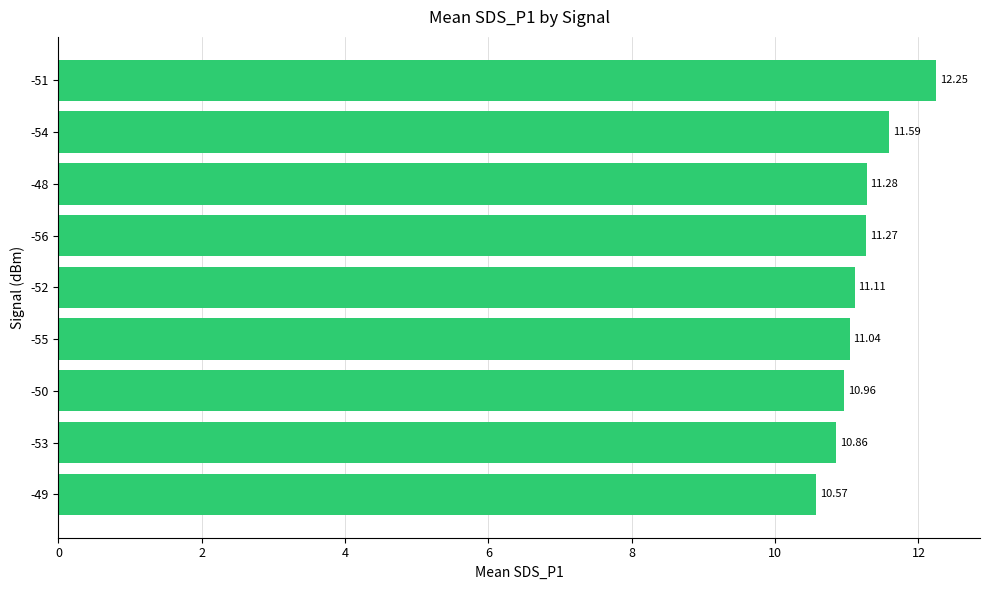

How many data points does each series have?

9